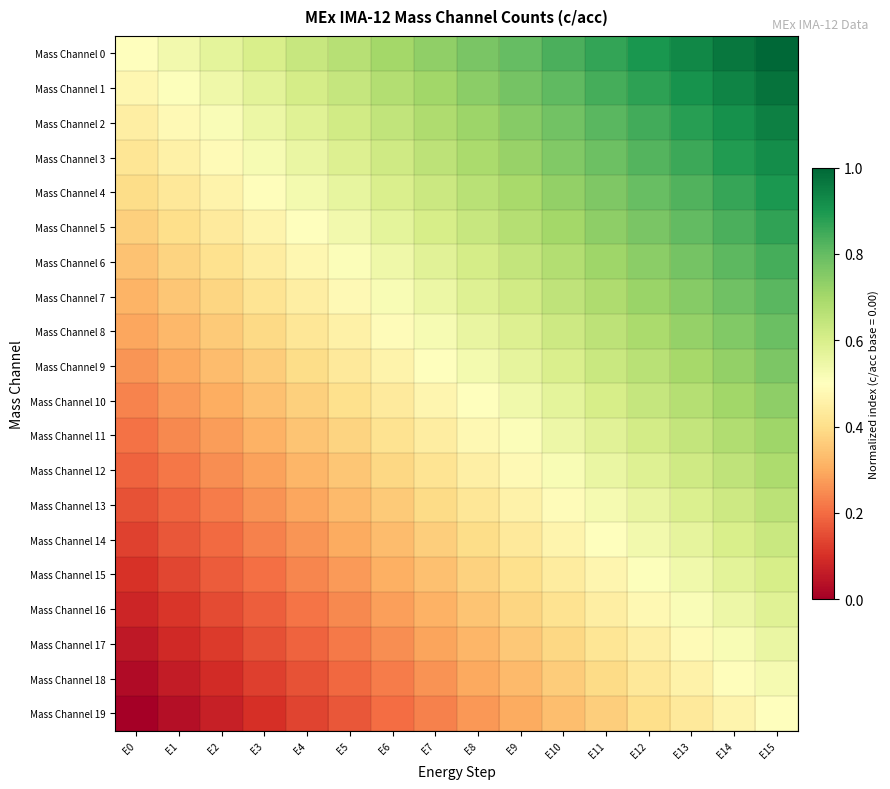

At E1, list the series in order from smallest to largest.

Mass Channel 19, Mass Channel 18, Mass Channel 17, Mass Channel 16, Mass Channel 15, Mass Channel 14, Mass Channel 13, Mass Channel 12, Mass Channel 11, Mass Channel 10, Mass Channel 9, Mass Channel 8, Mass Channel 7, Mass Channel 6, Mass Channel 5, Mass Channel 4, Mass Channel 3, Mass Channel 2, Mass Channel 1, Mass Channel 0